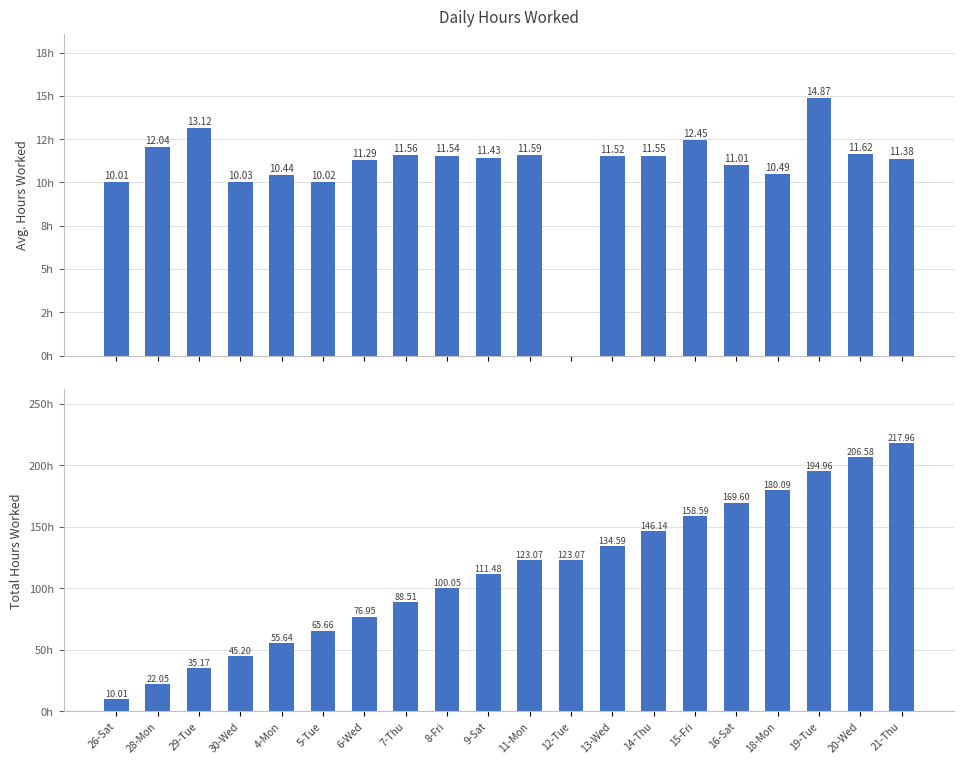

At which label does Hours Worked reach its minimum?

12-Tue